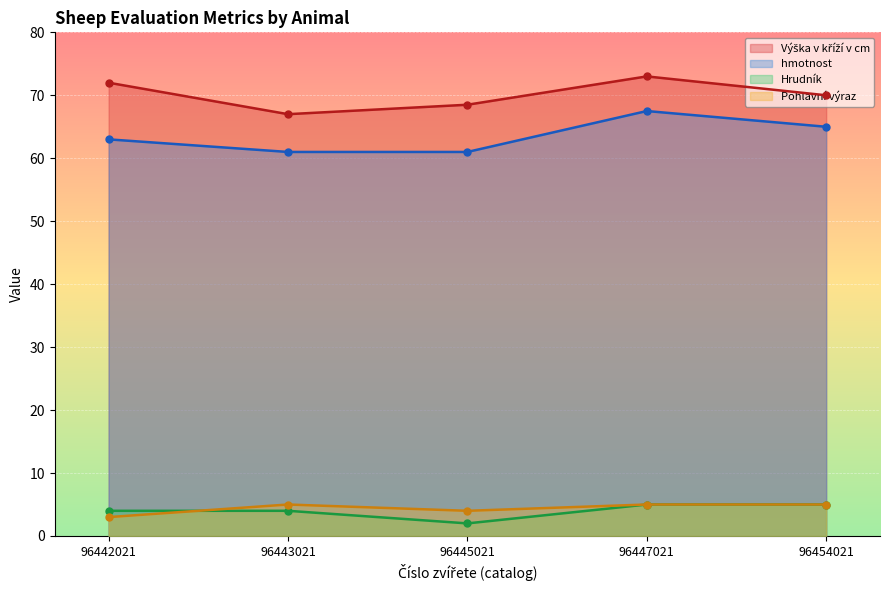

Reading left to right, extract all data points from this chart.

Výška v kříží v cm: 96442021=72.0	96443021=67.0	96445021=68.5	96447021=73.0	96454021=70.0
hmotnost: 96442021=63.0	96443021=61.0	96445021=61.0	96447021=67.5	96454021=65.0
Hrudník: 96442021=4.0	96443021=4.0	96445021=2.0	96447021=5.0	96454021=5.0
Pohlavní výraz: 96442021=3.0	96443021=5.0	96445021=4.0	96447021=5.0	96454021=5.0